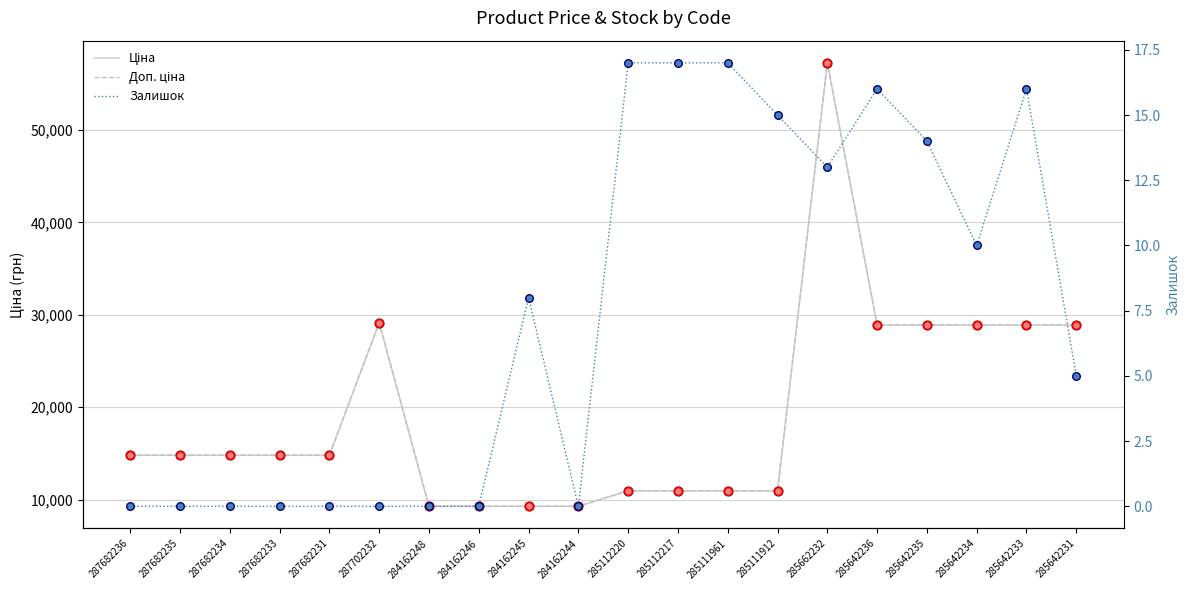

At how many categories does at least one series exceed 27886?

7